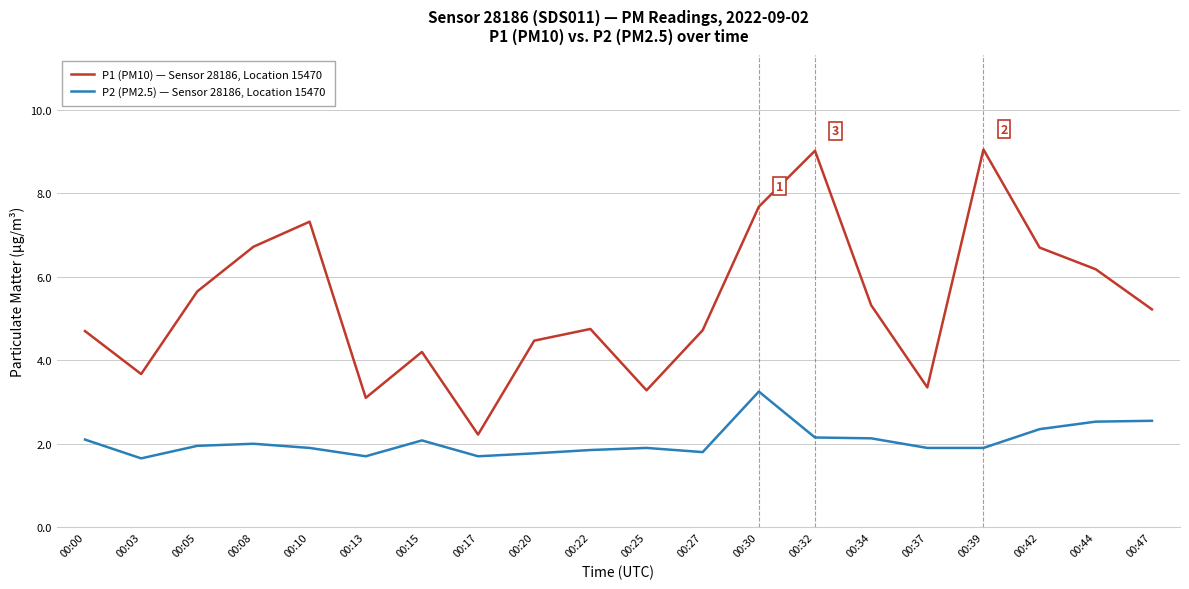

Which series changed the most between 00:15 and 00:32?

P1 (PM10) — Sensor 28186, Location 15470